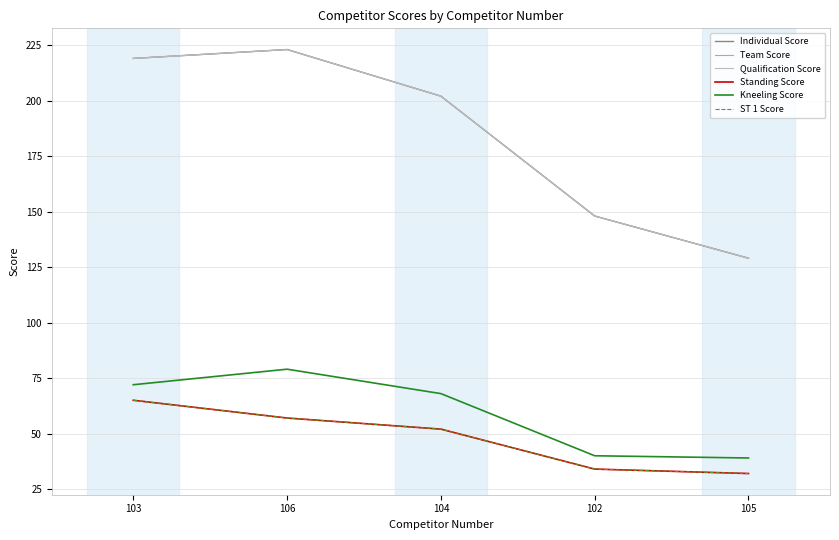

What is the difference between the maximum and minimum values in the Kneeling Score series?

40